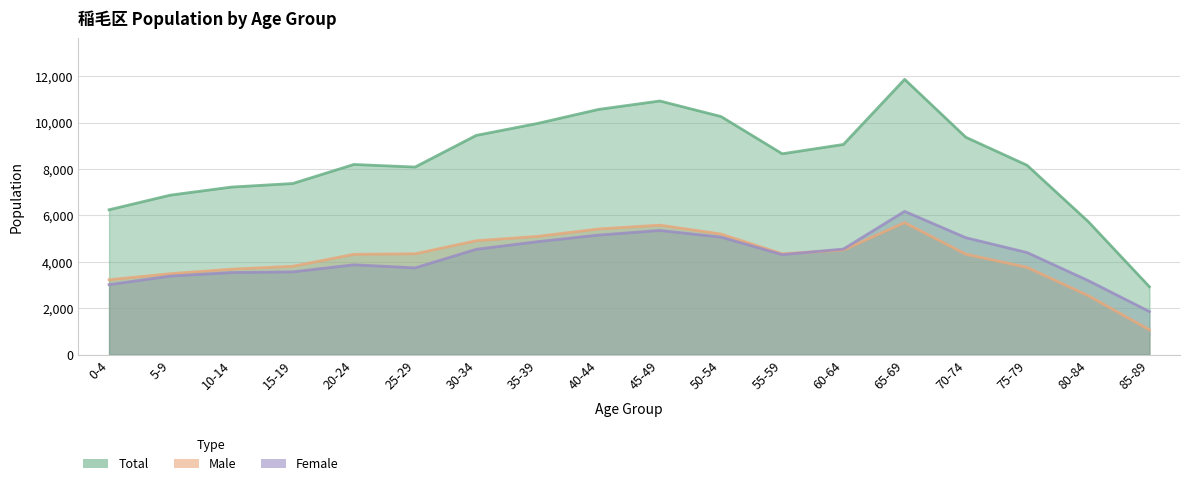

In Male, how many points are higher than both neighbors (excluding endpoints)?

2